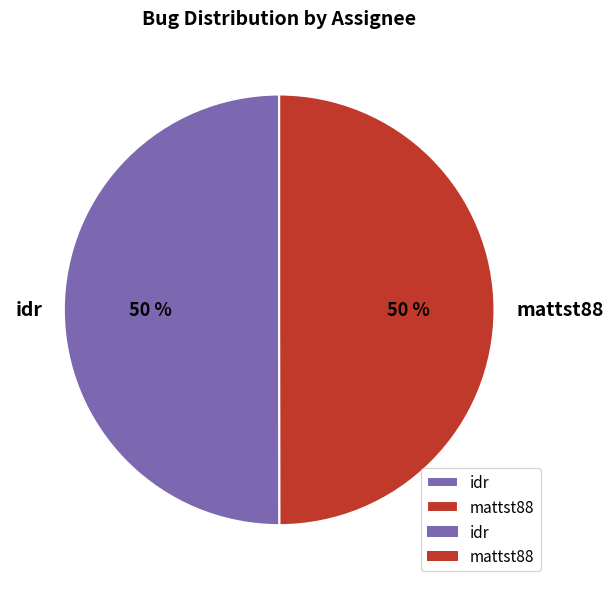

What is the ratio of the value at mattst88 to the value at idr?

1.0